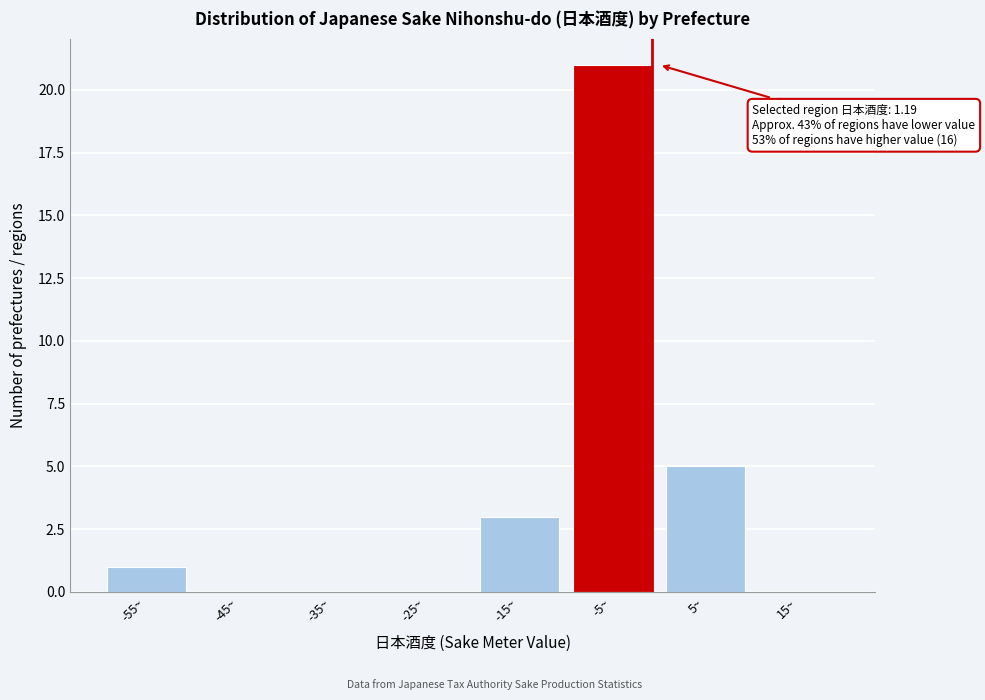

Reading left to right, transcribe all the data shown in this chart.

-55~=1	-45~=0	-35~=0	-25~=0	-15~=3	-5~=21	5~=5	15~=0